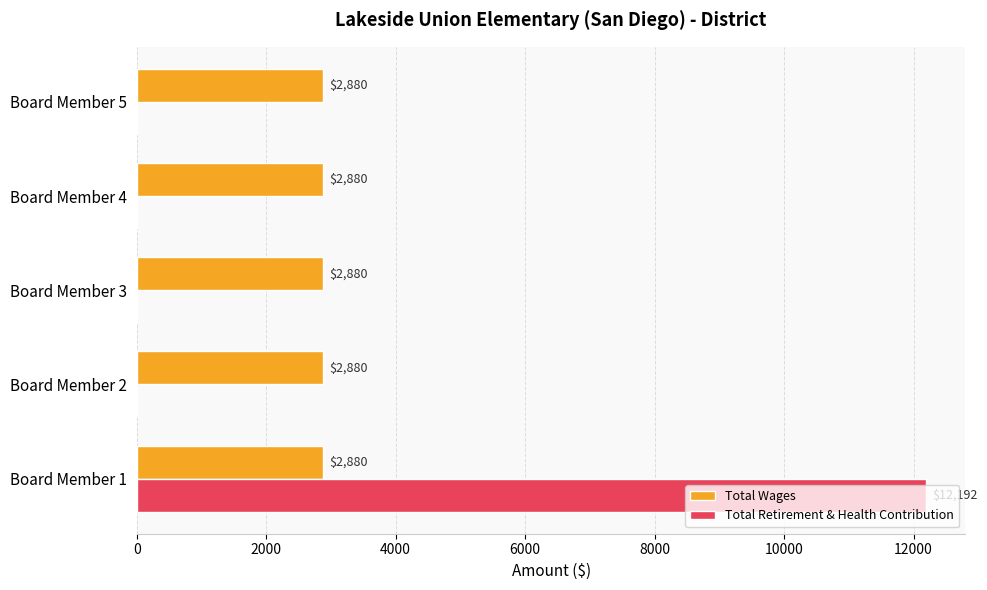

Between Board Member 1 and Board Member 2, which series saw the biggest shift?

Total Retirement & Health Contribution